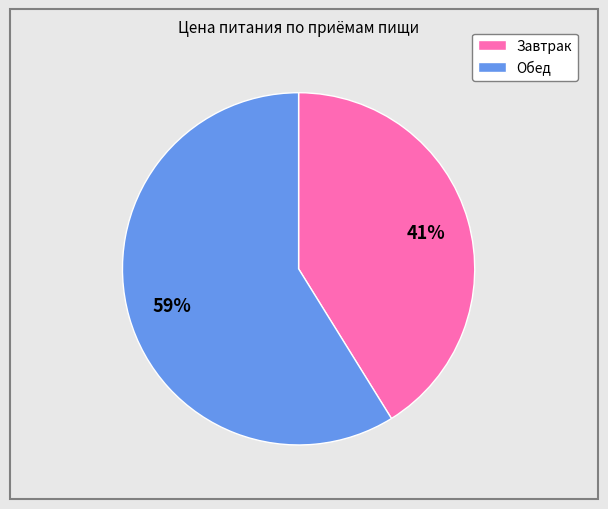

What is the smallest slice in the pie chart?

Завтрак